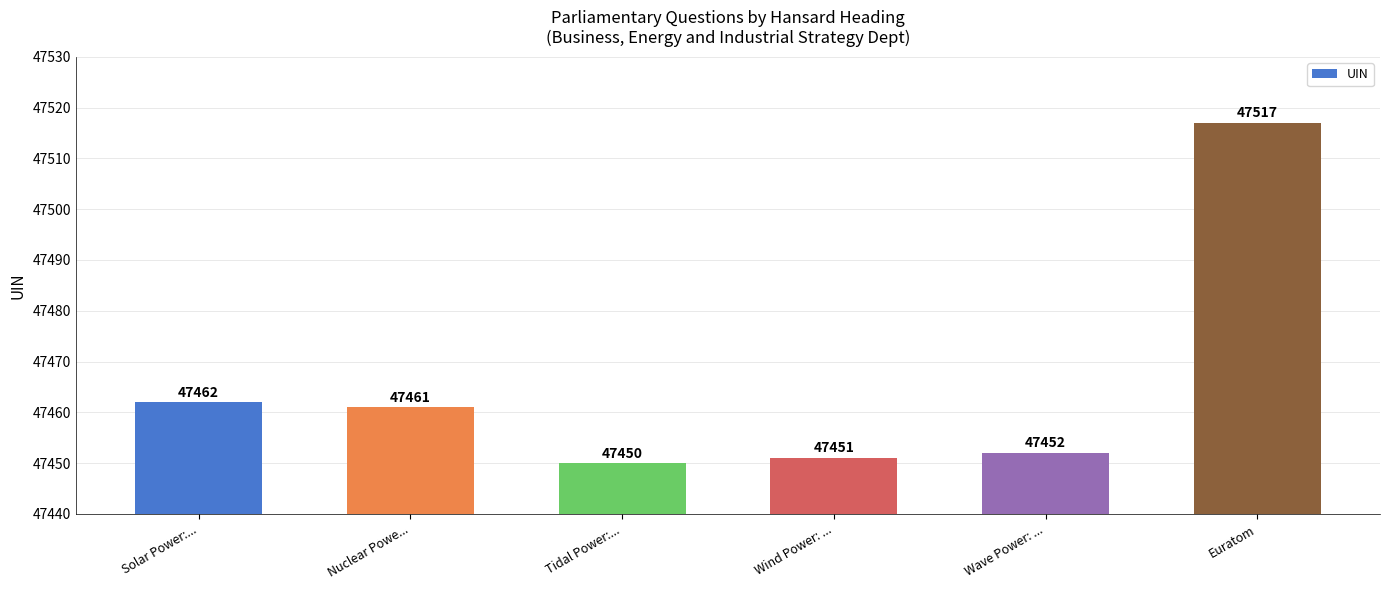

The chart shows a value of 47461 at Nuclear Powe.... True or false?

True